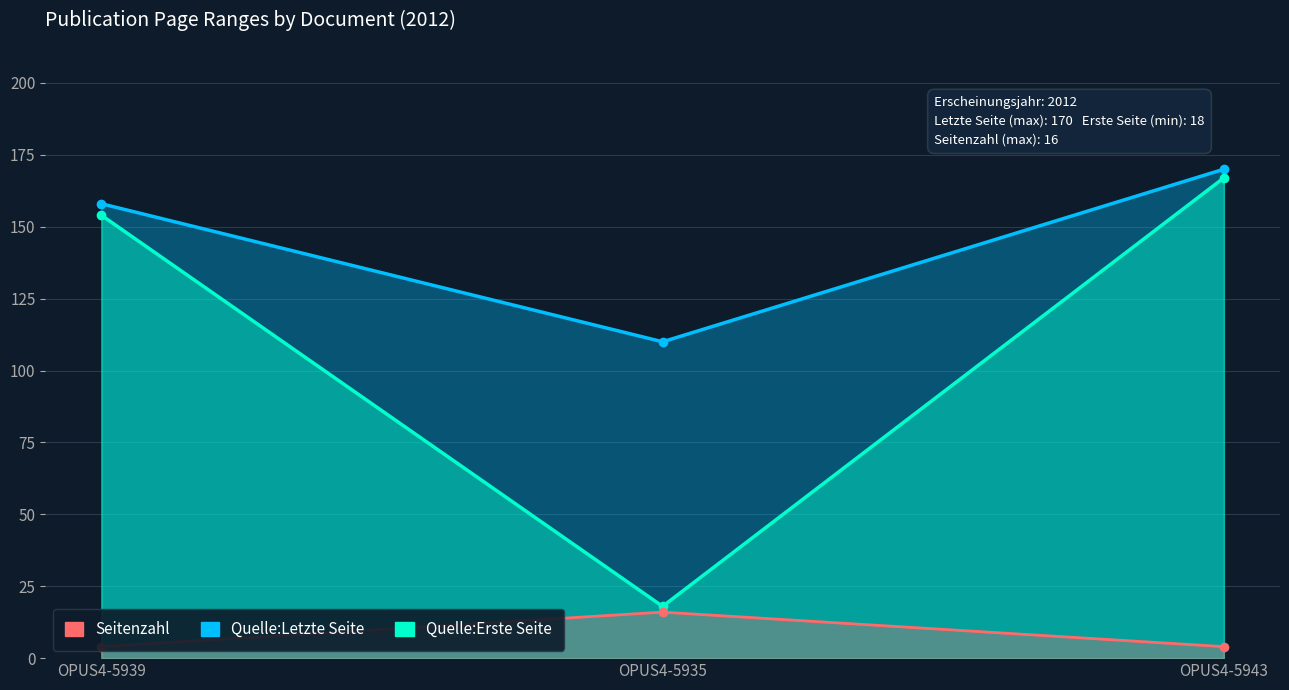

Reading left to right, list all the values displayed in this chart.

Quelle:Erste Seite: OPUS4-5939=154	OPUS4-5935=18	OPUS4-5943=167
Quelle:Letzte Seite: OPUS4-5939=158	OPUS4-5935=110	OPUS4-5943=170
Seitenzahl: OPUS4-5939=4	OPUS4-5935=16	OPUS4-5943=4